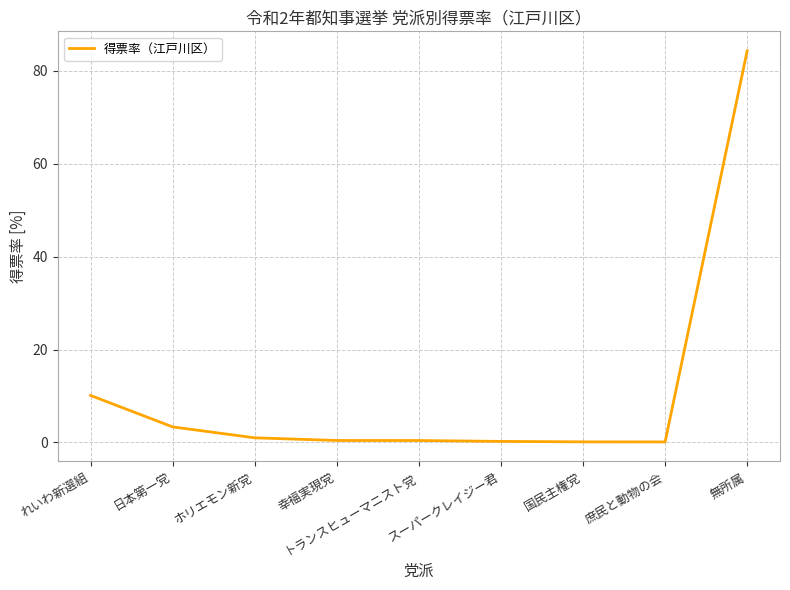

How many distinct data groups are displayed?

1